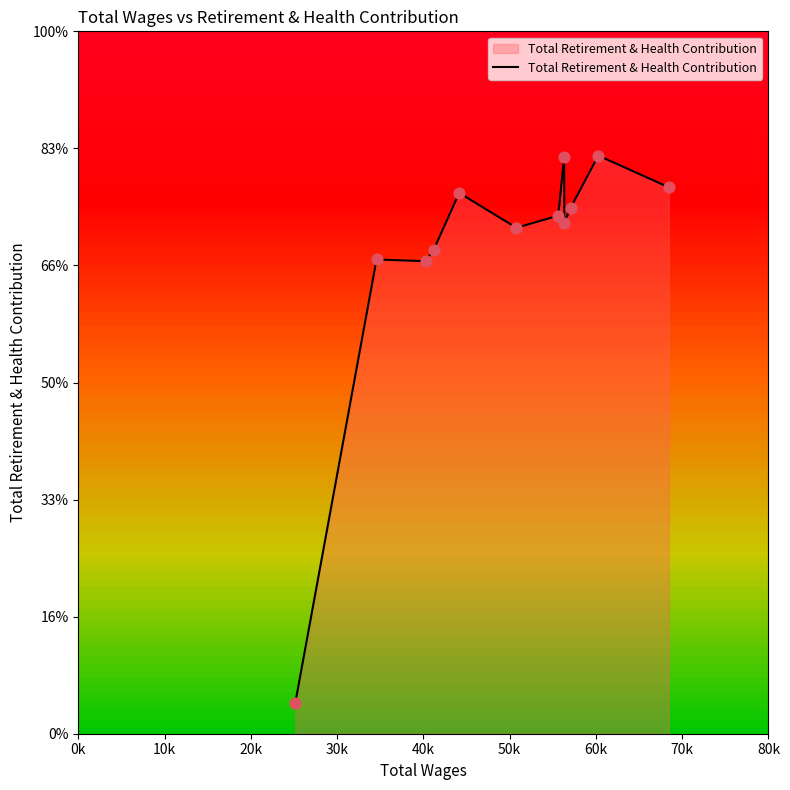

What is the change in value from 30k to 60k?

+1455